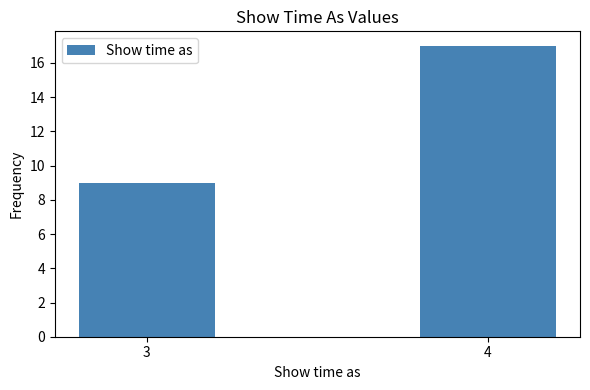

Reading left to right, transcribe all the data shown in this chart.

9	17